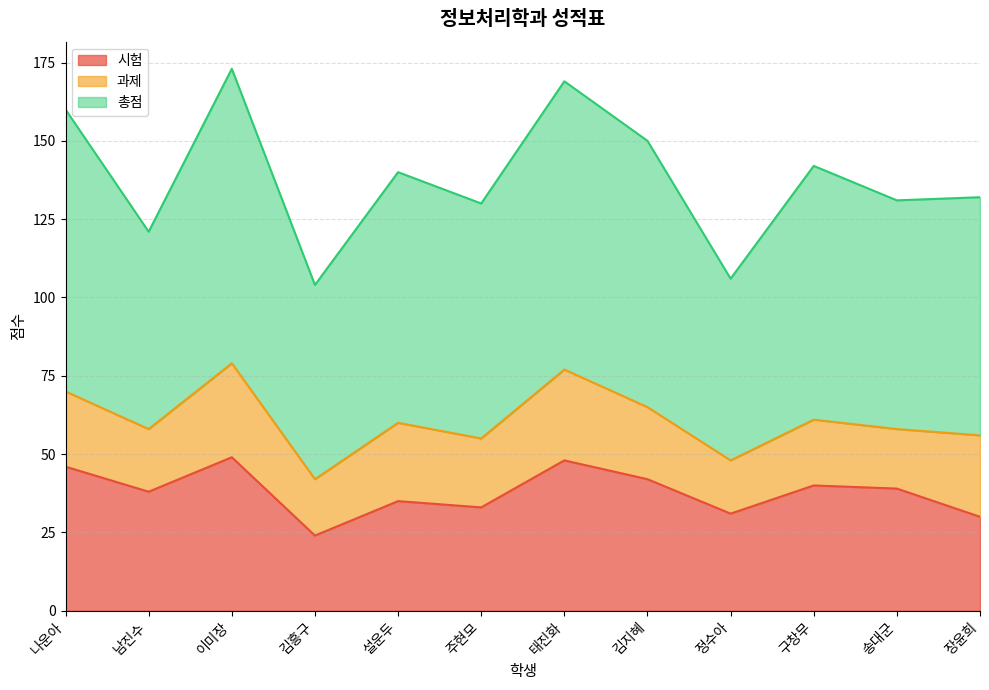

What is the difference between the maximum and minimum values in the 시험 series?

25